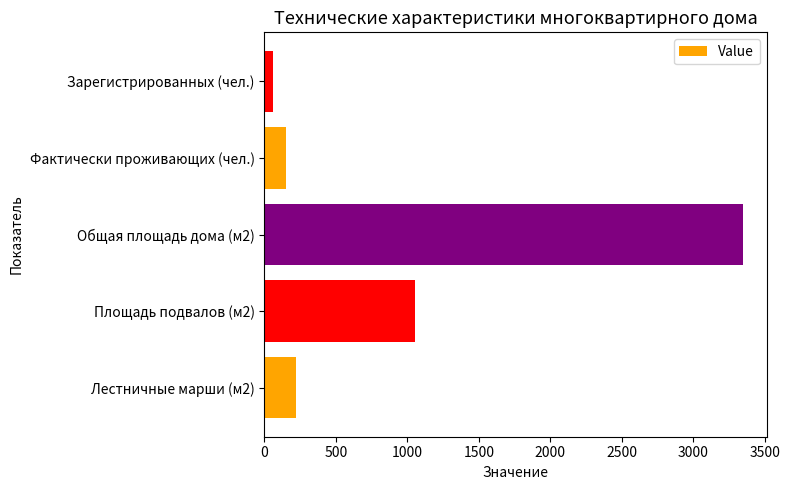

Which label corresponds to the smallest value in the chart?

Зарегистрированных (чел.)